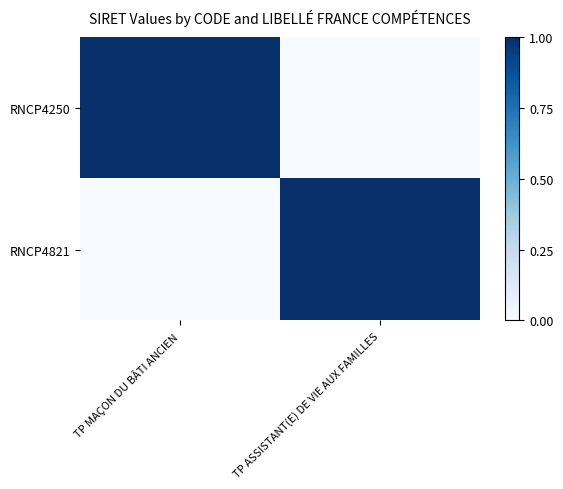

What is the difference between the highest and lowest values at TP ASSISTANT(E) DE VIE AUX FAMILLES?

1